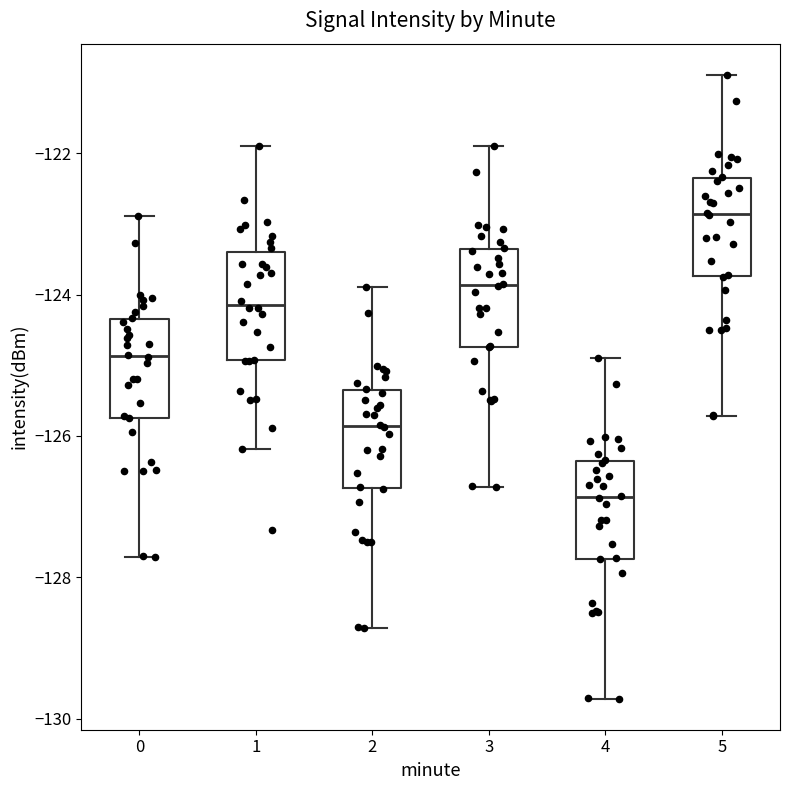

Where does the lower whisker of the box at x = 5 end on the y-axis? The values are not printed on the chart, so give them approximately, as read against the axis.

-125.8